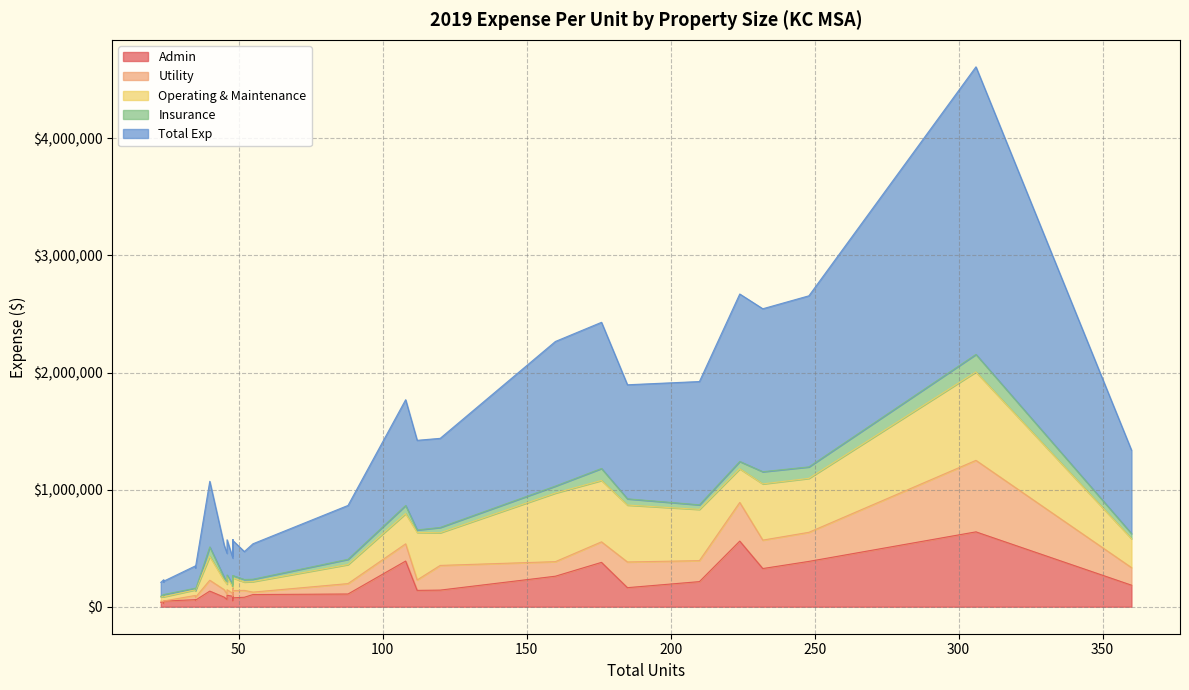

True or false: Insurance has a value of 6658 at 48.

False